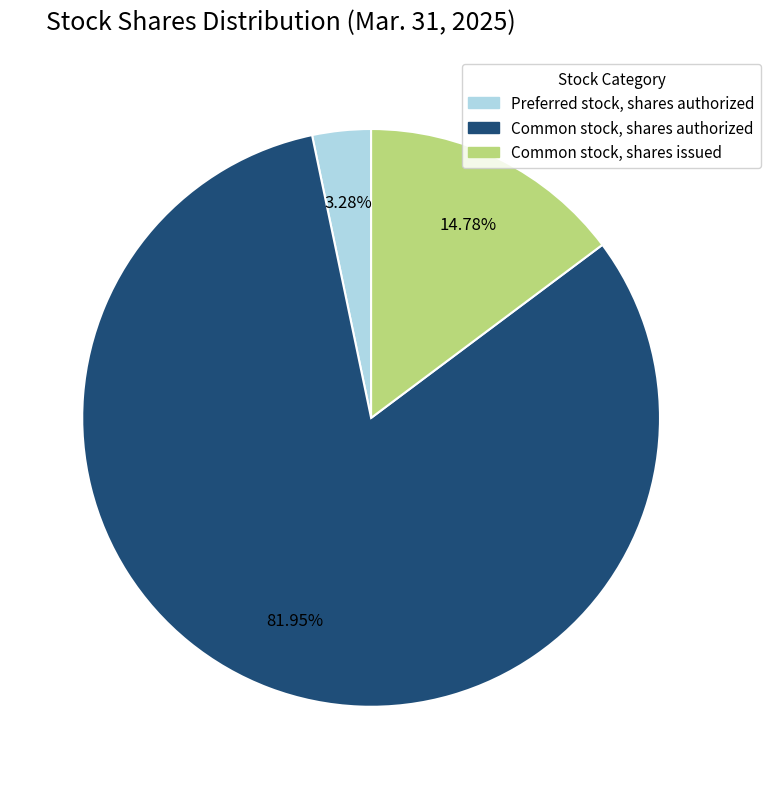

Is it true that Common stock, shares authorized is 82% of the pie?

True